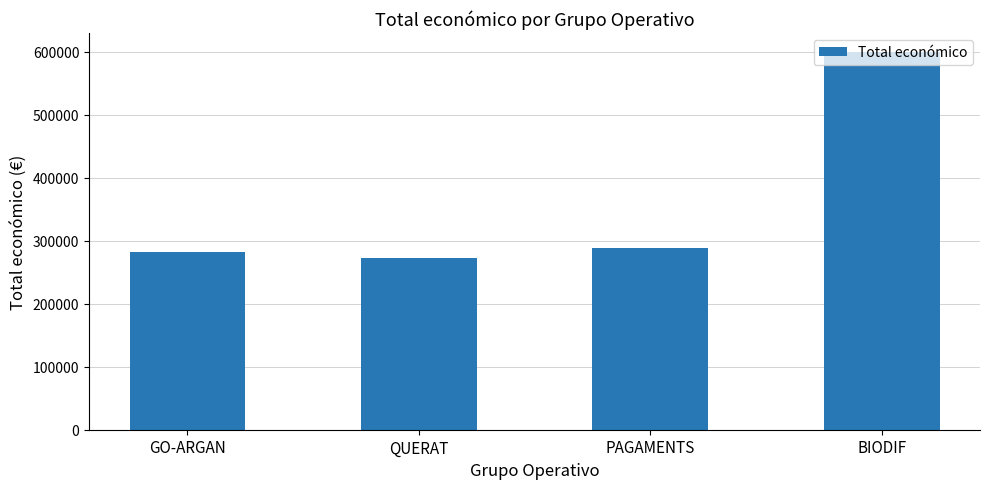

How many bars are there in total?

4